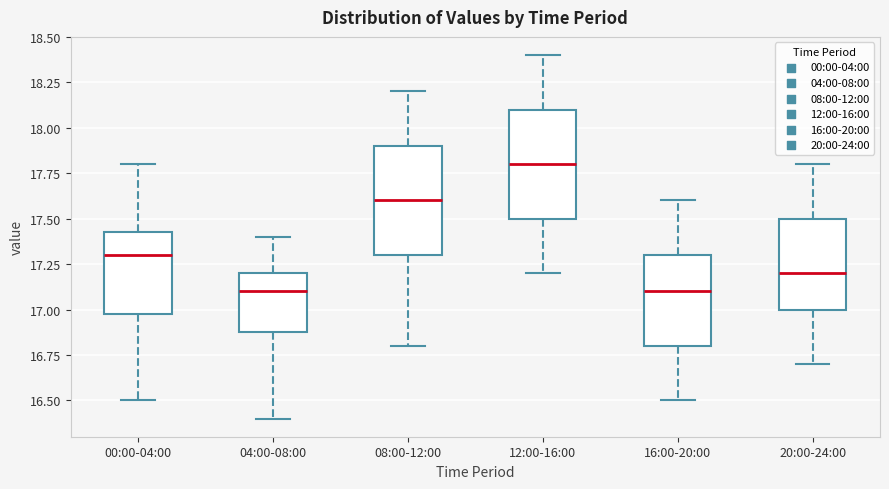

Reading left to right, read every box against the y-axis: the position of its median line, the range the box covers, and the ends of its whiskers. The values are not printed on the chart, so give them approximately, as read against the axis.

00:00-04:00: median 17.30, box 17.00 to 17.45, whiskers 16.50 to 17.80
04:00-08:00: median 17.10, box 16.90 to 17.20, whiskers 16.40 to 17.40
08:00-12:00: median 17.60, box 17.30 to 17.90, whiskers 16.80 to 18.20
12:00-16:00: median 17.80, box 17.50 to 18.10, whiskers 17.20 to 18.40
16:00-20:00: median 17.10, box 16.80 to 17.30, whiskers 16.50 to 17.60
20:00-24:00: median 17.20, box 17.00 to 17.50, whiskers 16.70 to 17.80